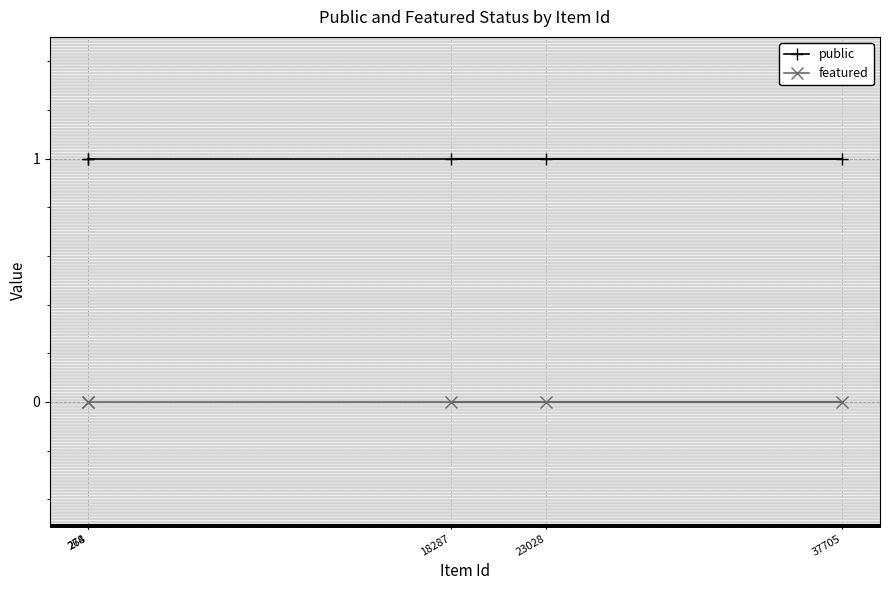

At 278, list the series in order from smallest to largest.

featured, public